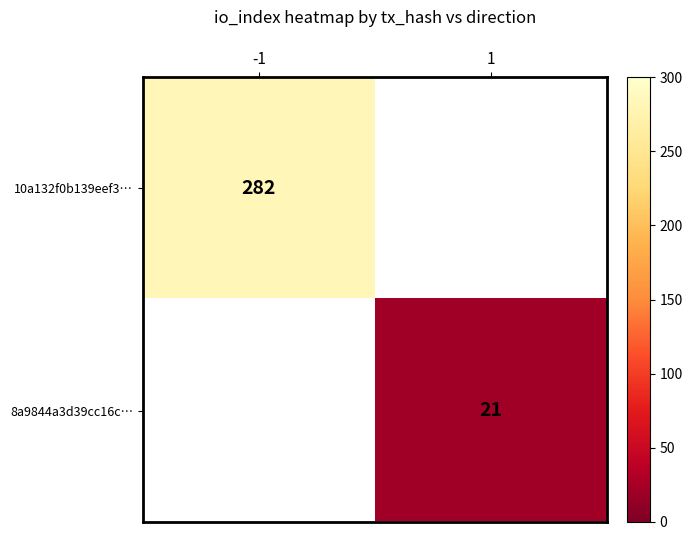

Is it true that 10a132f0b139eef3… equals 492 at -1?

False